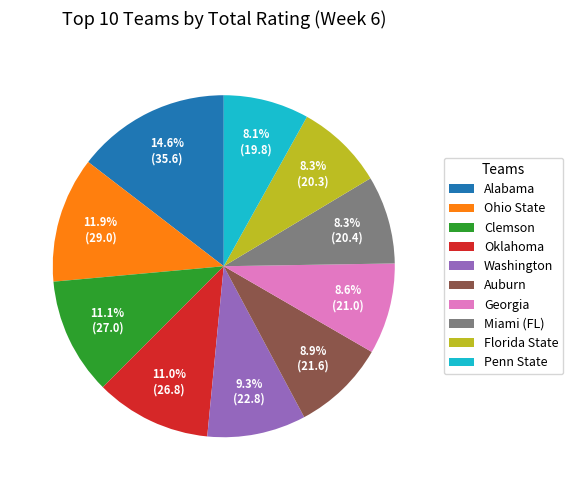

The Penn State slice represents 8% of the pie. True or false?

True